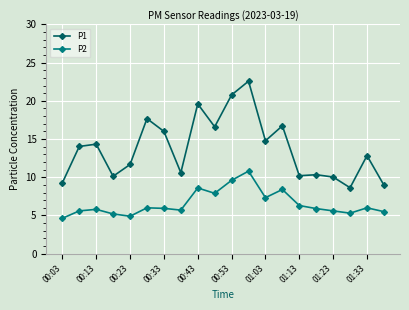

What is the average value of the P2 series?

6.5